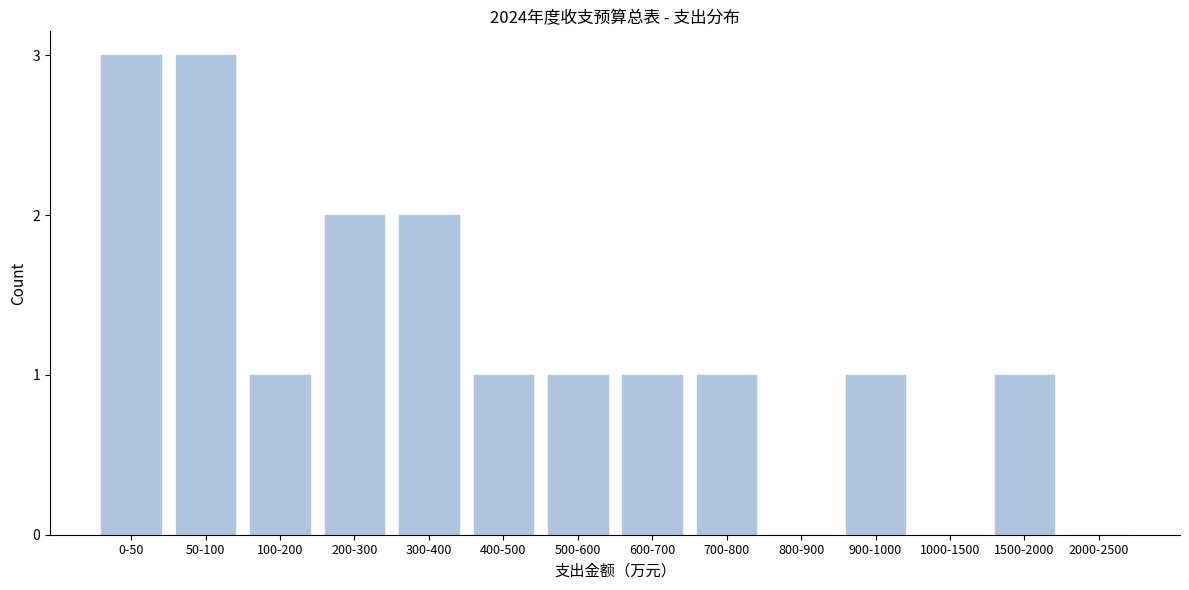

Reading left to right, extract all data points from this chart.

0-50=3	50-100=3	100-200=1	200-300=2	300-400=2	400-500=1	500-600=1	600-700=1	700-800=1	800-900=0	900-1000=1	1000-1500=0	1500-2000=1	2000-2500=0